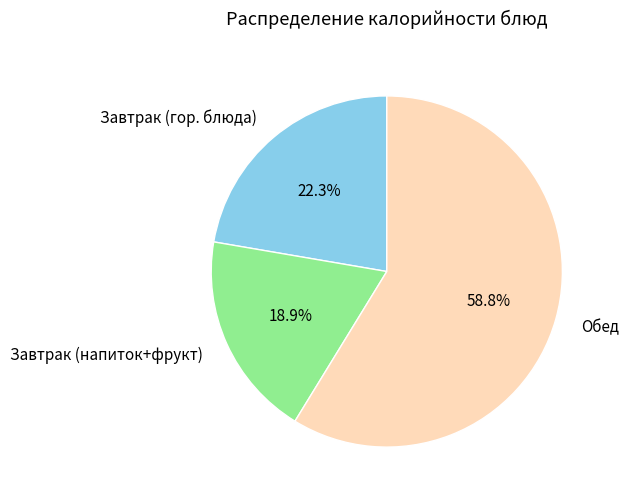

What is the largest slice in the pie chart?

Обед